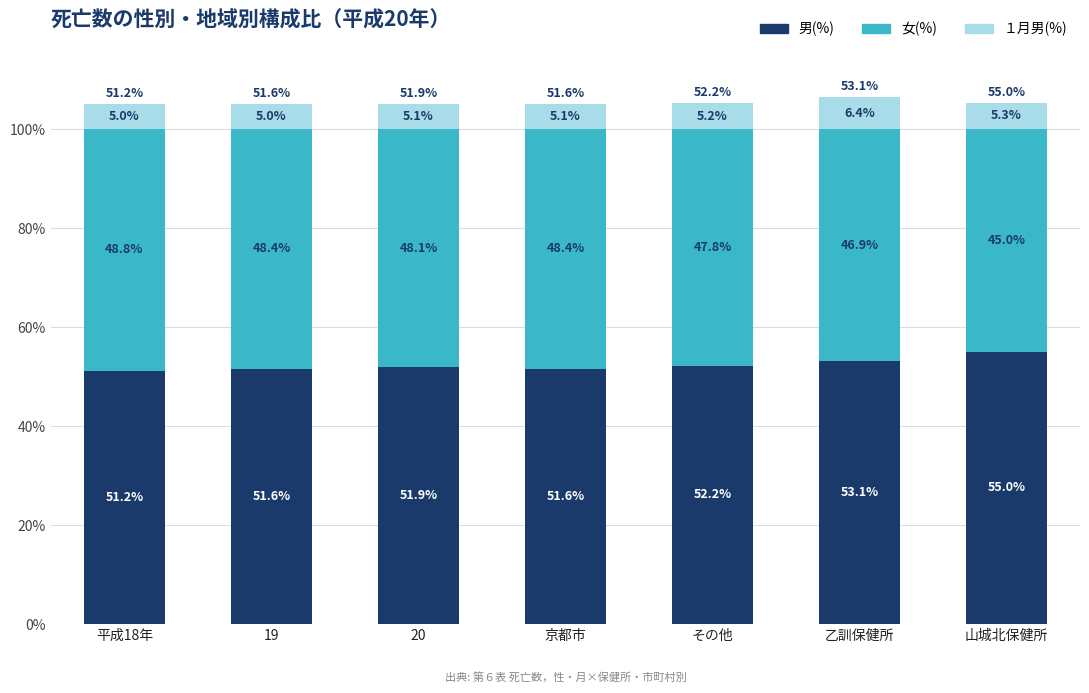

What is the total value across all series at 20?

105.1